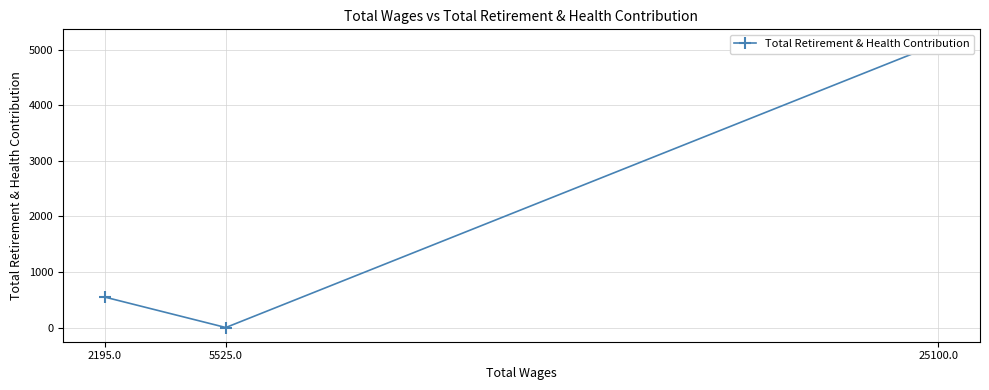

What is the difference between the maximum and minimum values?

5114